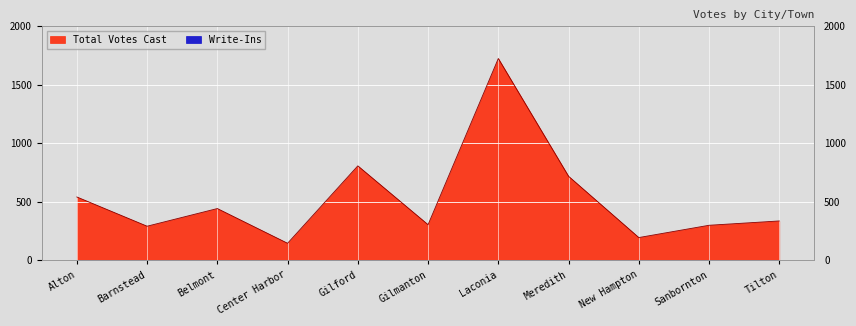

True or false: the data shows 332 at New Hampton.

False